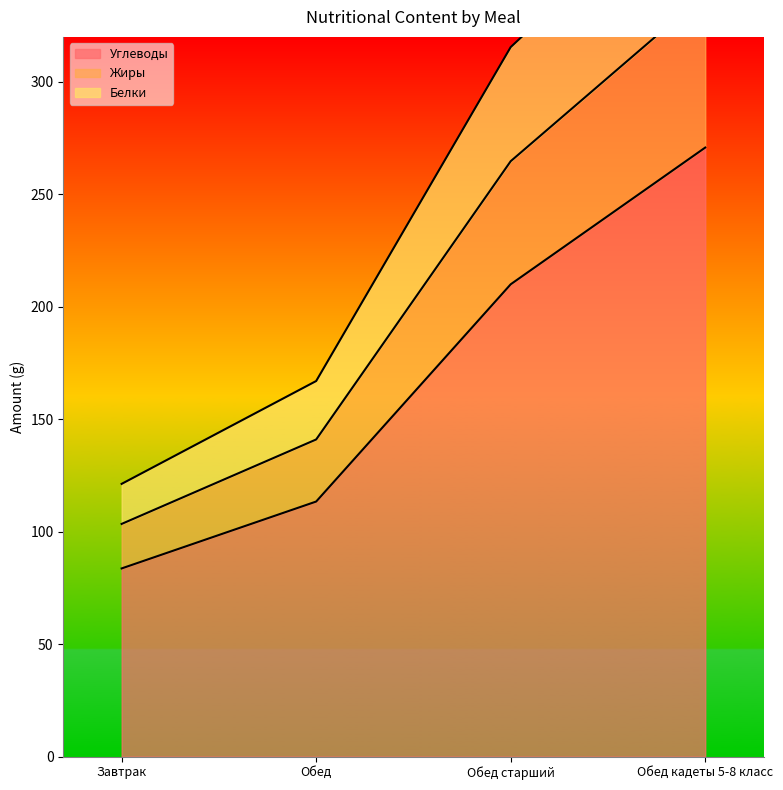

What is the label of the 3rd point from the left?

Обед старший